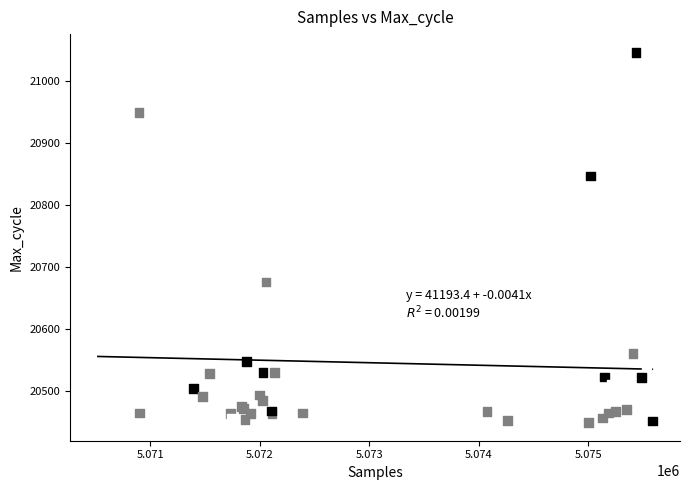

What Y value in the scatter plot is closest to 20747?

20675